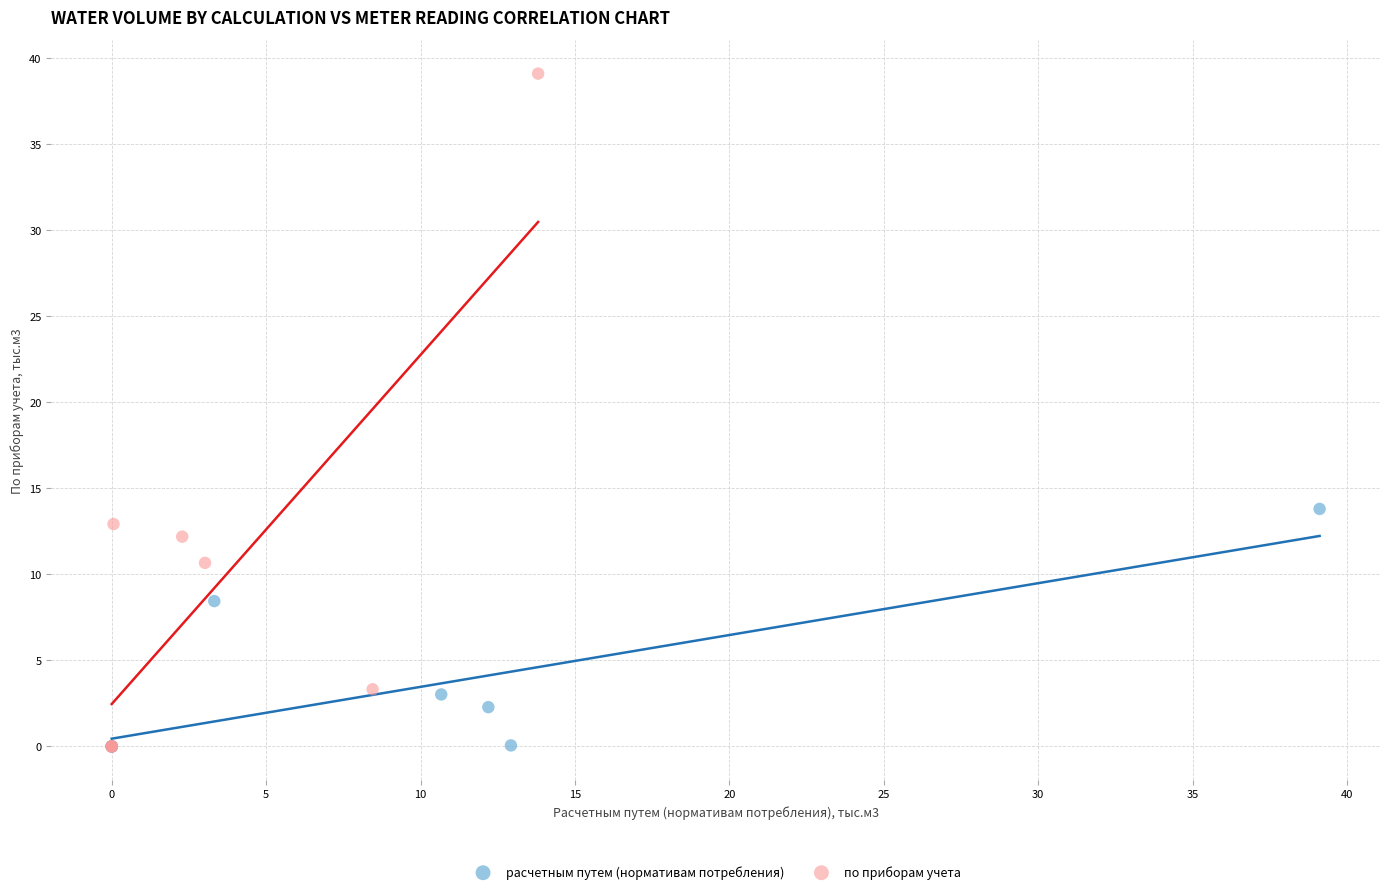

Which series reaches the maximum Y coordinate?

по приборам учета